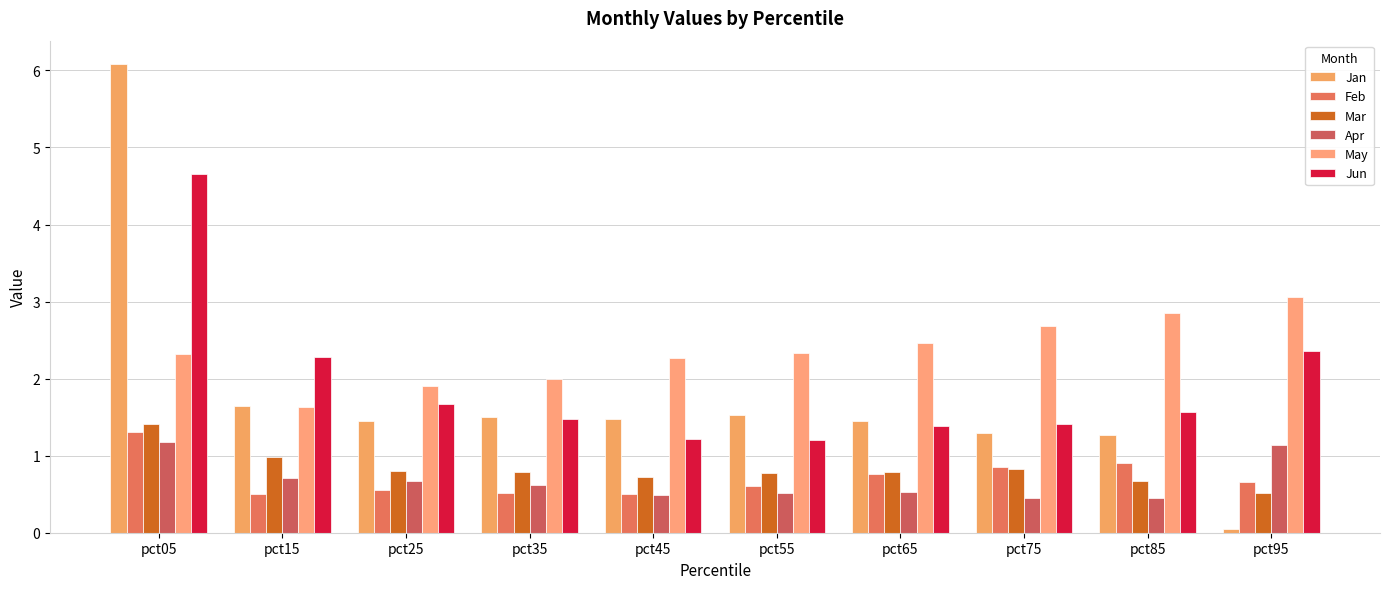

What are all the series names shown in the legend?

Jan, Feb, Mar, Apr, May, Jun